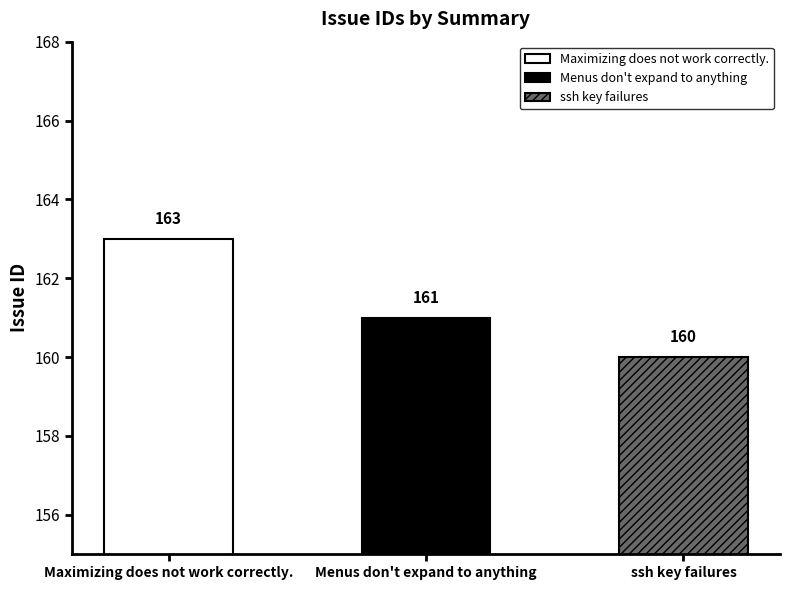

Which label corresponds to the smallest value in the chart?

ssh key failures